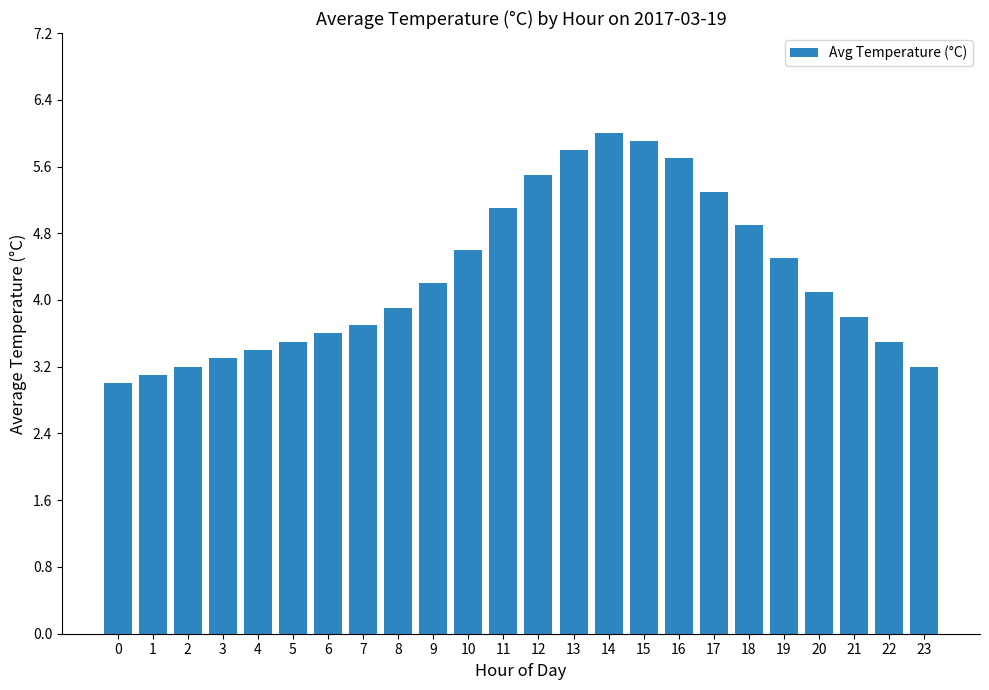

How many data points are less than 4?

12